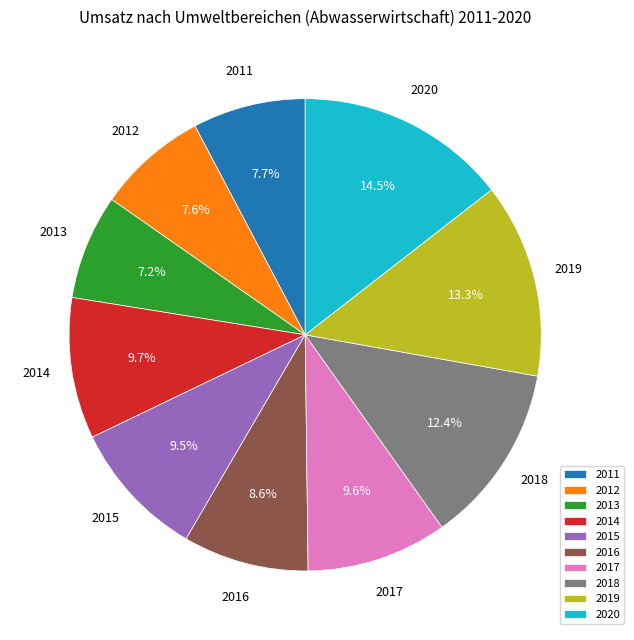

What is the ratio of the value at 2016 to the value at 2017?

0.9